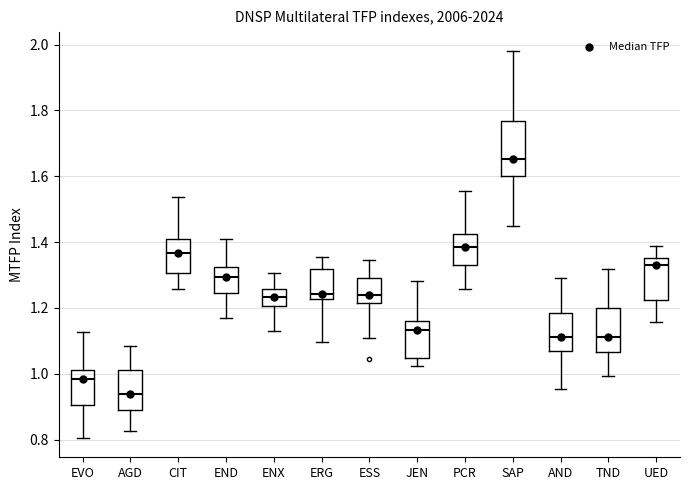

Reading left to right, read every box against the y-axis: the position of its median line, the range the box covers, and the ends of its whiskers. The values are not printed on the chart, so give them approximately, as read against the axis.

EVO: median 0.98, box 0.90 to 1.02, whiskers 0.80 to 1.12
AGD: median 0.94, box 0.88 to 1.02, whiskers 0.82 to 1.08
CIT: median 1.36, box 1.30 to 1.42, whiskers 1.26 to 1.54
END: median 1.30, box 1.24 to 1.32, whiskers 1.16 to 1.40
ENX: median 1.24, box 1.20 to 1.26, whiskers 1.14 to 1.30
ERG: median 1.24, box 1.22 to 1.32, whiskers 1.10 to 1.36
ESS: median 1.24, box 1.22 to 1.30, whiskers 1.12 to 1.34
JEN: median 1.14, box 1.04 to 1.16, whiskers 1.02 to 1.28
PCR: median 1.38, box 1.34 to 1.42, whiskers 1.26 to 1.56
SAP: median 1.66, box 1.60 to 1.76, whiskers 1.44 to 1.98
AND: median 1.12, box 1.06 to 1.18, whiskers 0.96 to 1.30
TND: median 1.12, box 1.06 to 1.20, whiskers 1.00 to 1.32
UED: median 1.34, box 1.22 to 1.36, whiskers 1.16 to 1.38